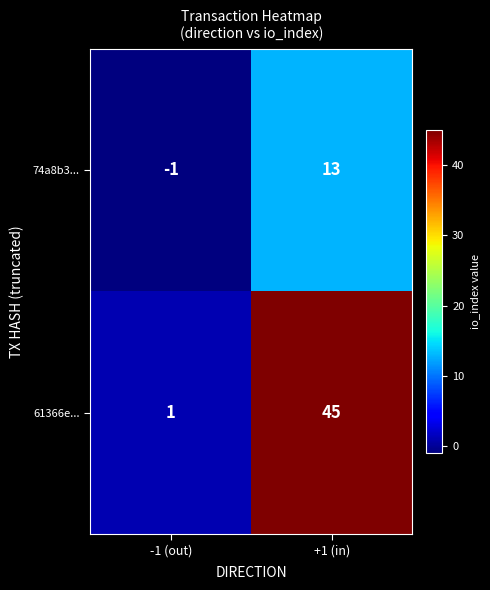

Reading right to left, extract all data points from this chart.

74a8b3...: +1 (in)=13	-1 (out)=-1
61366e...: +1 (in)=45	-1 (out)=1